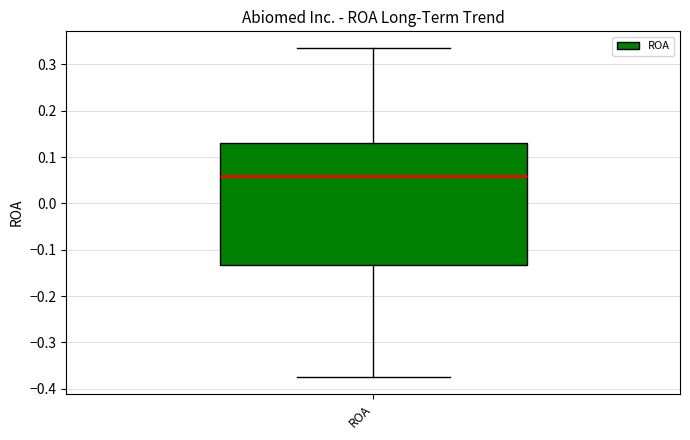

Read this box plot against the y-axis: the position of the median line, the range covered by the box, and the ends of both whiskers. The values are not printed on the chart, so give them approximately, as read against the axis.

median 0.06, box -0.13 to 0.13, whiskers -0.37 to 0.34